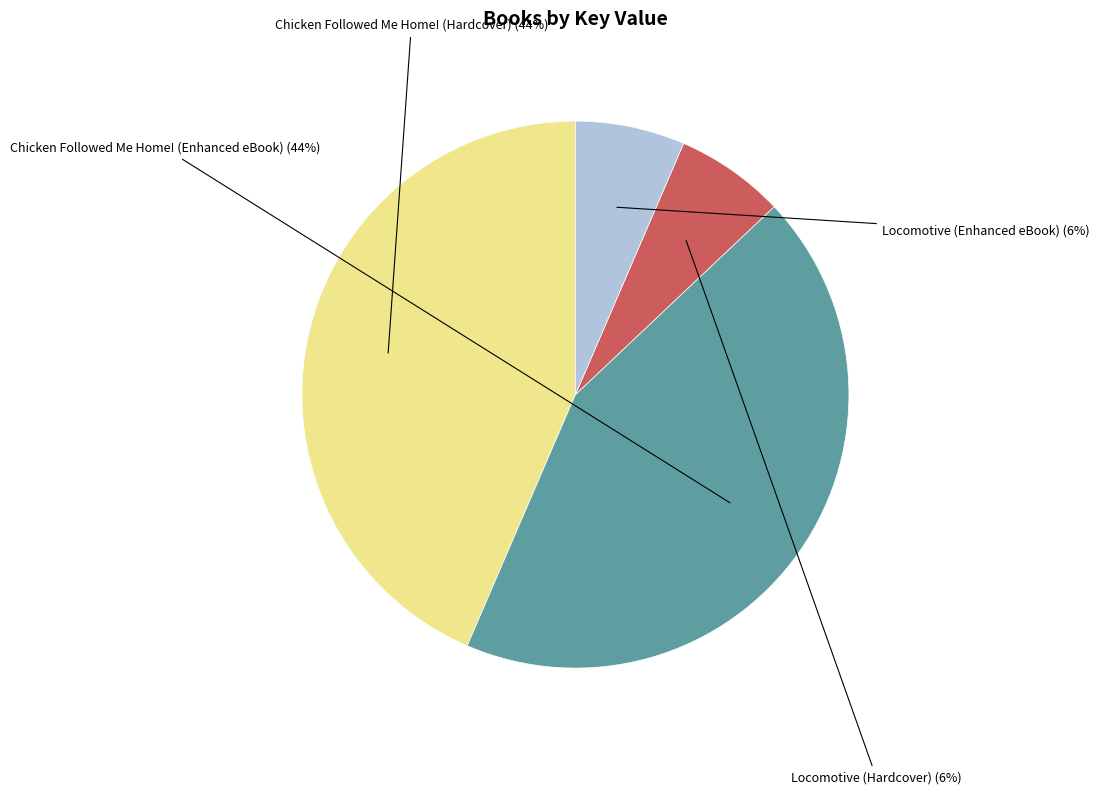

Does any single category account for the majority?

No